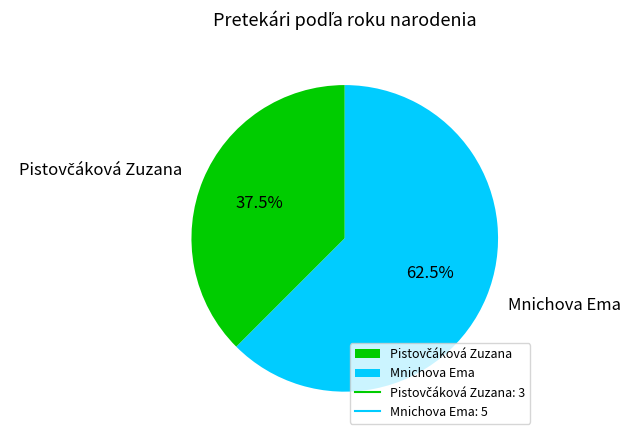

What is the largest slice in the pie chart?

Mnichova Ema